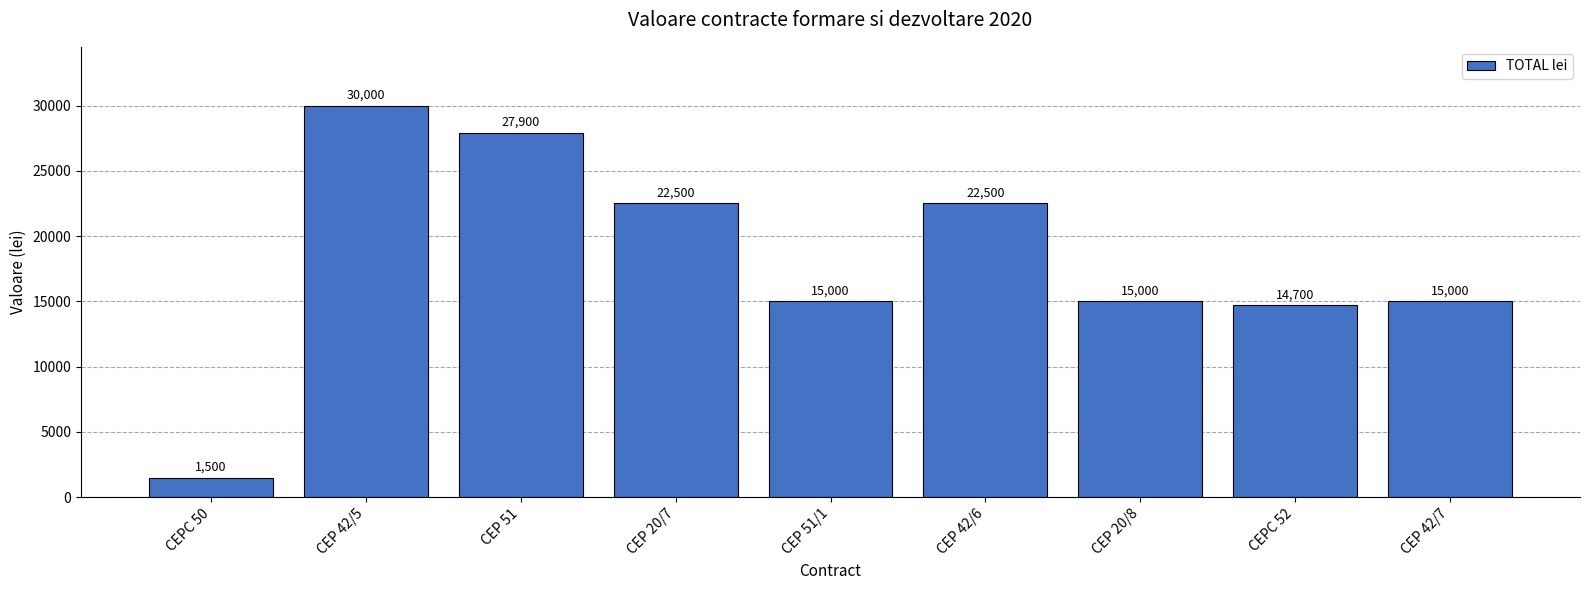

What is the difference between the maximum and minimum values?

28500